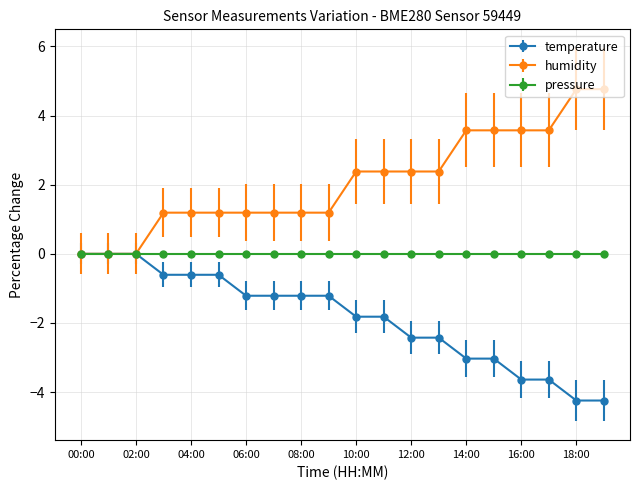

Which series has the largest total across all categories?

humidity